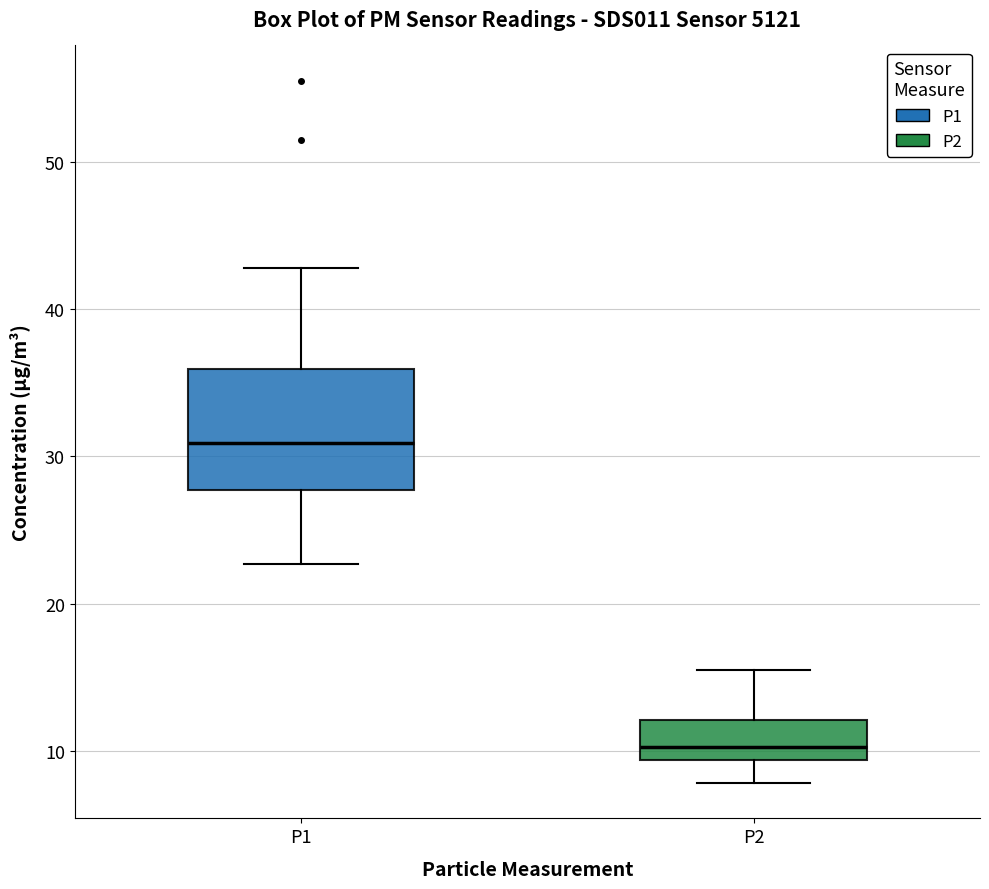

Which box has the lowest median line?

P2